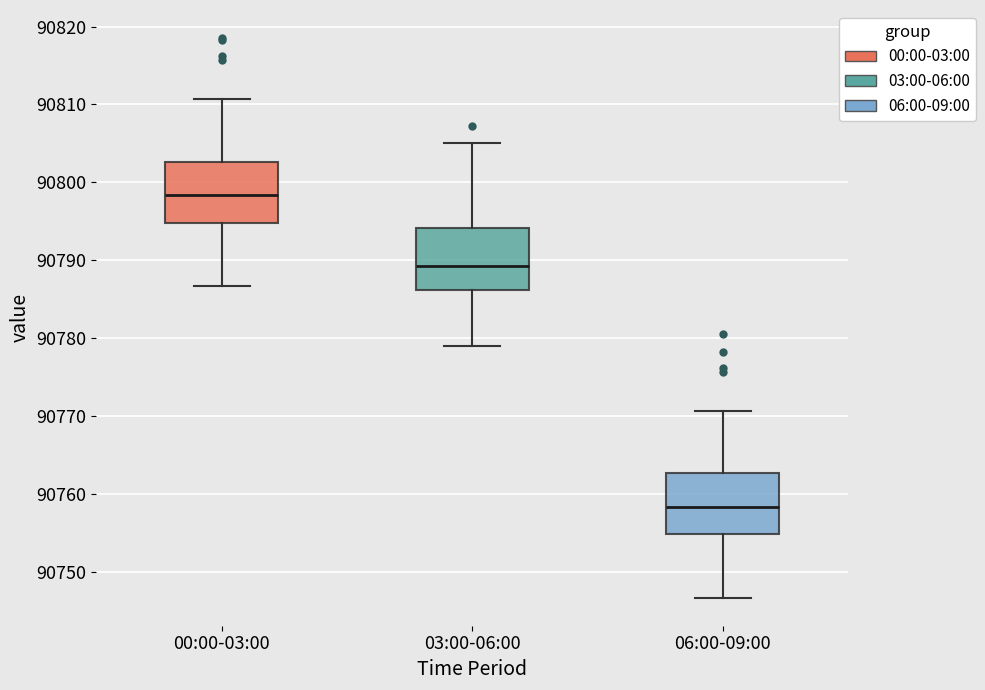

Reading left to right, transcribe this box plot: for each box, give where its median line is, the range the box spans, and where its two whiskers end, as read against the y-axis. The values are not printed on the chart, so give them approximately, as read against the axis.

00:00-03:00: median 90798, box 90795 to 90803, whiskers 90787 to 90811
03:00-06:00: median 90789, box 90786 to 90794, whiskers 90779 to 90805
06:00-09:00: median 90758, box 90755 to 90763, whiskers 90747 to 90771